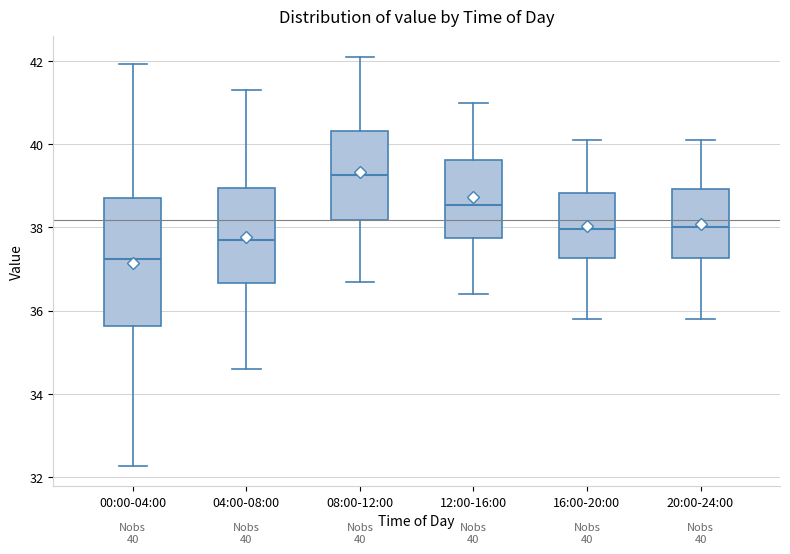

Which box's median line is the lowest?

00:00-04:00